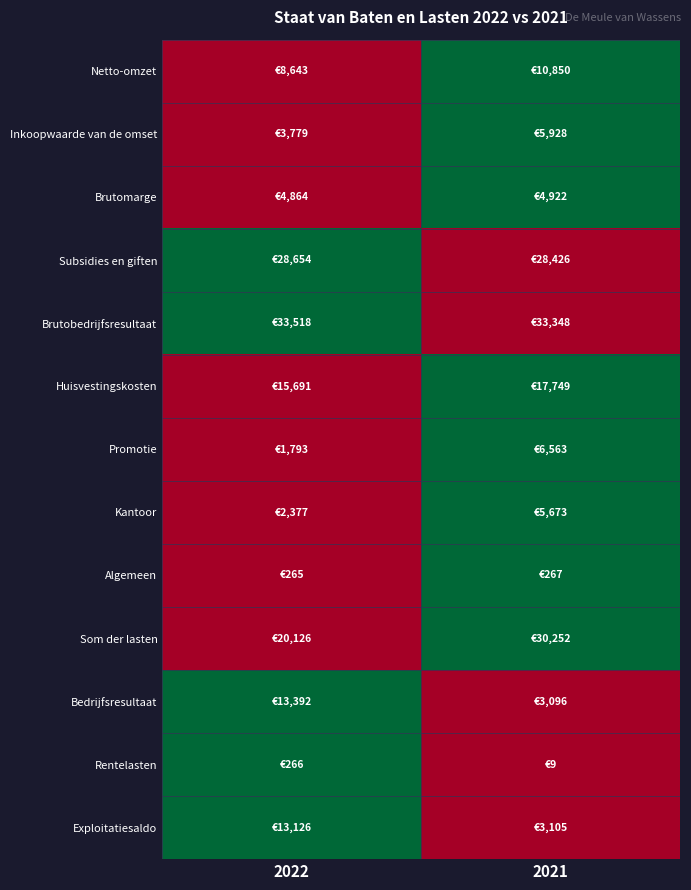

How many categories are shown in the chart?

2